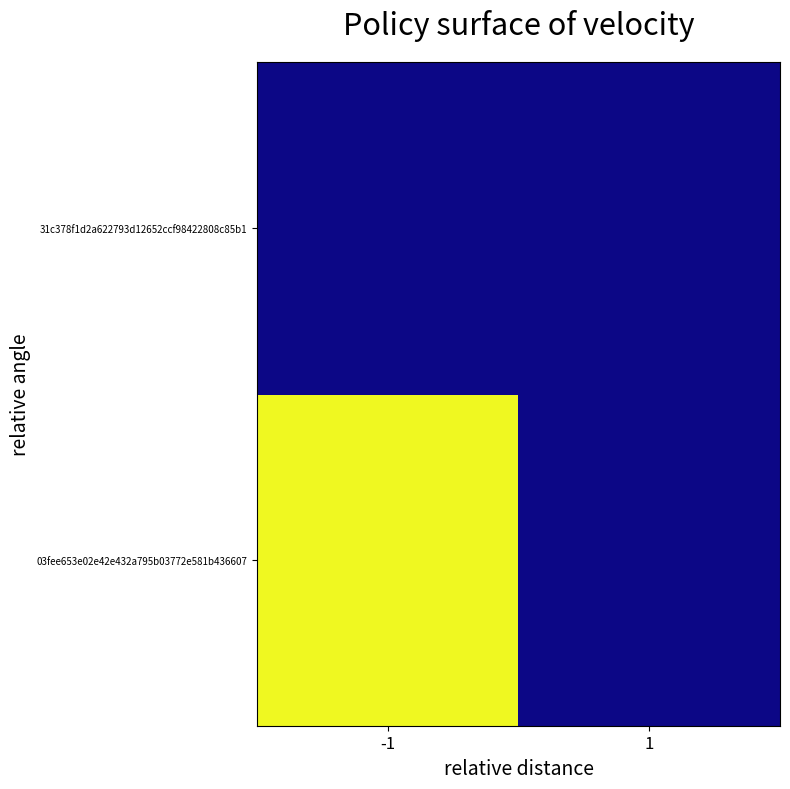

Between 1 and -1, which is larger?

-1